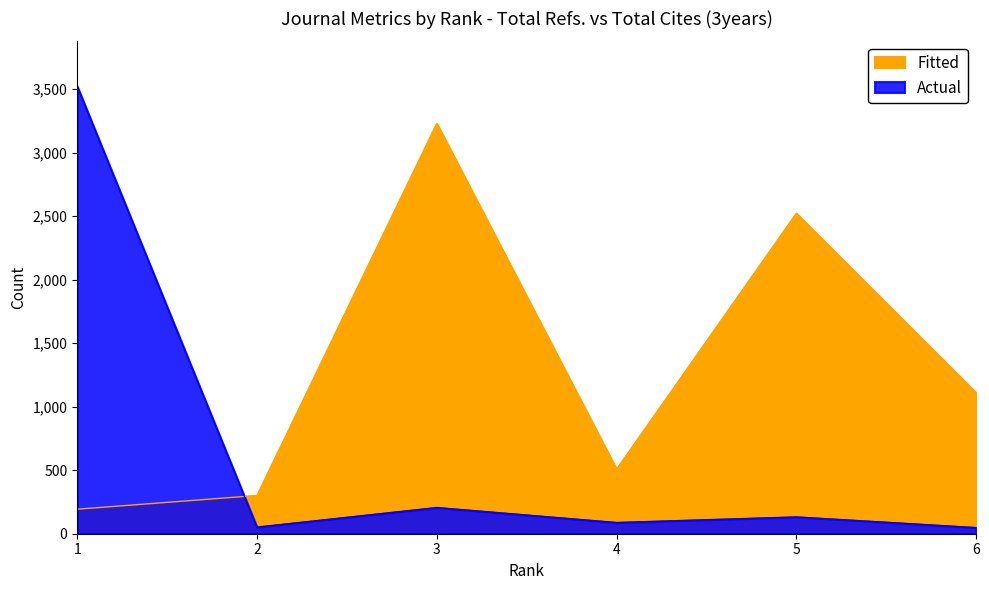

How many lines are shown in the chart?

2